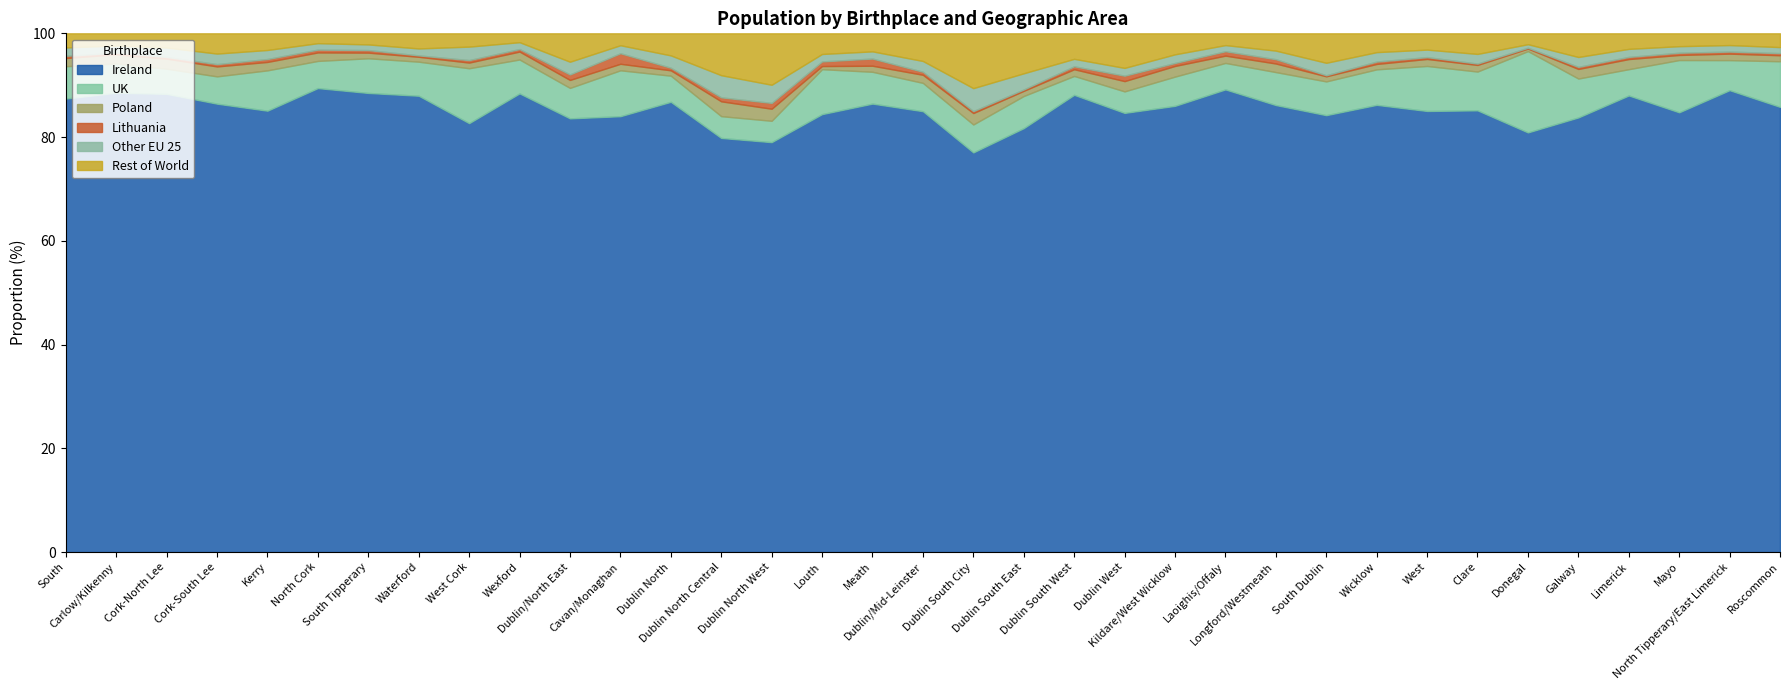

Reading left to right, transcribe all the data shown in this chart.

Ireland: South=931340	Carlow/Kilkenny=105569	Cork-North Lee=145865	Cork-South Lee=152624	Kerry=115292	North Cork=71545	South Tipperary=77545	Waterford=104113	West Cork=43385	Wexford=115402	Dublin/North East=764967	Cavan/Monaghan=98667	Dublin North=190548	Dublin North Central=97166	Dublin North West=144971	Louth=93116	Meath=139488	Dublin/Mid-Leinster=1017013	Dublin South City=99107	Dublin South East=87323	Dublin South West=129913	Dublin West=111419	Kildare/West Wicklow=173023	Laoighis/Offaly=121956	Longford/Westmeath=96920	South Dublin=104621	Wicklow=92731	West=846064	Clare=92245	Donegal=117046	Galway=190028	Limerick=131560	Mayo=103151	North Tipperary/East Limerick=86728	Roscommon=49965
UK: South=66425	Carlow/Kilkenny=6705	Cork-North Lee=7995	Cork-South Lee=9292	Kerry=10535	North Cork=4189	South Tipperary=5856	Waterford=7769	West Cork=5554	Wexford=8530	Dublin/North East=53731	Cavan/Monaghan=10389	Dublin North=11063	Dublin North Central=5114	Dublin North West=7553	Louth=9558	Meath=9897	Dublin/Mid-Leinster=65282	Dublin South City=6928	Dublin South East=6622	Dublin South West=5366	Dublin West=5456	Kildare/West Wicklow=11337	Laoighis/Offaly=6983	Longford/Westmeath=7147	South Dublin=8081	Wicklow=7362	West=86343	Clare=8101	Donegal=22675	Galway=17011	Limerick=7573	Mayo=12258	North Tipperary/East Limerick=5642	Roscommon=5117
Poland: South=16857	Carlow/Kilkenny=2114	Cork-North Lee=3199	Cork-South Lee=3387	Kerry=2202	North Cork=1311	South Tipperary=955	Waterford=1117	West Cork=574	Wexford=1998	Dublin/North East=14051	Cavan/Monaghan=1477	Dublin North=2269	Dublin North Central=3483	Dublin North West=4268	Louth=667	Meath=1885	Dublin/Mid-Leinster=18701	Dublin South City=2836	Dublin South East=1068	Dublin South West=1907	Dublin West=2610	Kildare/West Wicklow=4141	Laoighis/Offaly=1928	Longford/Westmeath=1862	South Dublin=1226	Wicklow=1123	West=13481	Clare=1384	Donegal=714	Galway=4192	Limerick=2921	Mayo=1196	North Tipperary/East Limerick=1220	Roscommon=676
Lithuania: South=4582	Carlow/Kilkenny=370	Cork-North Lee=566	Cork-South Lee=792	Kerry=767	North Cork=436	South Tipperary=435	Waterford=323	West Cork=253	Wexford=640	Dublin/North East=9715	Cavan/Monaghan=2391	Dublin North=1094	Dublin North Central=936	Dublin North West=2061	Louth=989	Meath=2239	Dublin/Mid-Leinster=6975	Dublin South City=483	Dublin South East=278	Dublin South West=839	Dublin West=1374	Kildare/West Wicklow=1156	Laoighis/Offaly=1165	Longford/Westmeath=935	South Dublin=250	Wicklow=495	West=3536	Clare=283	Donegal=236	Galway=922	Limerick=626	Mayo=529	North Tipperary/East Limerick=391	Roscommon=240
Other EU 25: South=17145	Carlow/Kilkenny=1634	Cork-North Lee=2969	Cork-South Lee=3582	Kerry=2354	North Cork=993	South Tipperary=950	Waterford=1582	West Cork=1362	Wexford=1719	Dublin/North East=22457	Cavan/Monaghan=1808	Dublin North=5224	Dublin North Central=5191	Dublin North West=6415	Louth=1580	Meath=2230	Dublin/Mid-Leinster=24877	Dublin South City=5694	Dublin South East=3333	Dublin South West=2116	Dublin West=1977	Kildare/West Wicklow=3349	Laoighis/Offaly=1609	Longford/Westmeath=1860	South Dublin=2985	Wicklow=1954	West=14331	Clare=2018	Donegal=981	Galway=4312	Limerick=2309	Mayo=1531	North Tipperary/East Limerick=1219	Roscommon=675
Rest of World: South=29004	Carlow/Kilkenny=2814	Cork-North Lee=4534	Cork-South Lee=6894	Kerry=4350	North Cork=1516	South Tipperary=1875	Waterford=3448	West Cork=1344	Wexford=2229	Dublin/North East=50071	Cavan/Monaghan=2697	Dublin North=9338	Dublin North Central=9828	Dublin North West=18193	Louth=4390	Meath=5612	Dublin/Mid-Leinster=63805	Dublin South City=13596	Dublin South East=8234	Dublin South West=7249	Dublin West=8773	Kildare/West Wicklow=8142	Laoighis/Offaly=3104	Longford/Westmeath=3750	South Dublin=7058	Wicklow=3899	West=31260	Clare=4300	Donegal=3033	Galway=10347	Limerick=4479	Mayo=3015	North Tipperary/East Limerick=2204	Roscommon=1545